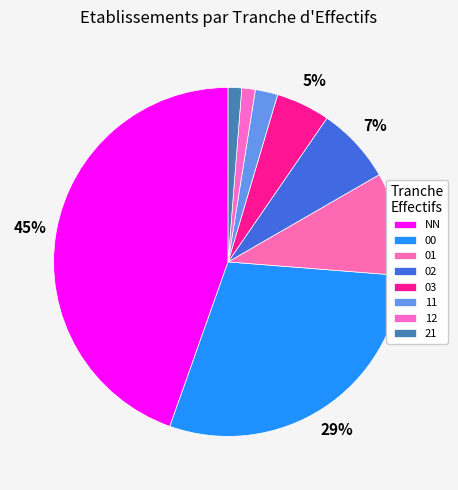

What is the ratio of the value at 03 to the value at 21?

4.0